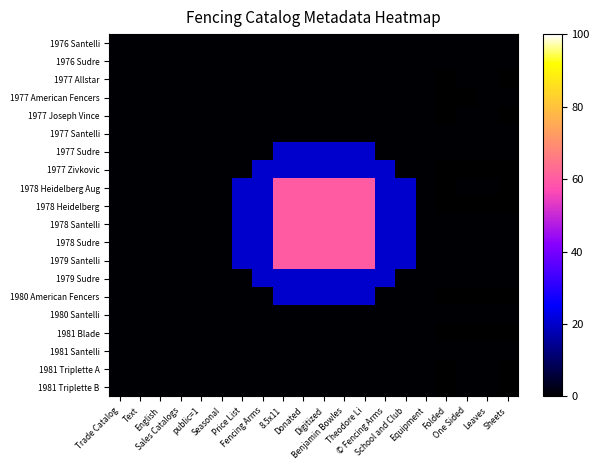

Reading left to right, what are all the values shown in this chart?

1976 Santelli: Trade Catalog=0.5	Text=0.5	English=0.5	Sales Catalogs=0.5	public=1=0.5	Seasonal=0.5	Price List=0.5	Fencing Arms=0.5	8.5x11=0.5	Donated=0.5	Digitized=0.5	Benjamin Bowles=0.5	Theodore Li=0.5	© Fencing Arms=0.5	School and Club=0.5	Equipment=0.5	Folded=0.5	One Sided=0.5	Leaves=0.5	Sheets=0.5
1976 Sudre: Trade Catalog=0.5	Text=0.5	English=0.5	Sales Catalogs=0.5	public=1=0.5	Seasonal=0.5	Price List=0.5	Fencing Arms=0.5	8.5x11=0.5	Donated=0.5	Digitized=0.5	Benjamin Bowles=0.5	Theodore Li=0.5	© Fencing Arms=0.5	School and Club=0.5	Equipment=0.5	Folded=0.5	One Sided=0.5	Leaves=0.5	Sheets=0.5
1977 Allstar: Trade Catalog=0.5	Text=0.5	English=0.5	Sales Catalogs=0.5	public=1=0.5	Seasonal=0.5	Price List=0.5	Fencing Arms=0.5	8.5x11=0.5	Donated=0.5	Digitized=0.5	Benjamin Bowles=0.5	Theodore Li=0.5	© Fencing Arms=0.5	School and Club=0.5	Equipment=0.5	Folded=0.0	One Sided=0.5	Leaves=0.5	Sheets=0.0
1977 American Fencers: Trade Catalog=0.5	Text=0.5	English=0.5	Sales Catalogs=0.5	public=1=0.5	Seasonal=0.5	Price List=0.5	Fencing Arms=0.5	8.5x11=0.5	Donated=0.5	Digitized=0.5	Benjamin Bowles=0.5	Theodore Li=0.5	© Fencing Arms=0.5	School and Club=0.5	Equipment=0.5	Folded=0.0	One Sided=0.0	Leaves=0.5	Sheets=0.5
1977 Joseph Vince: Trade Catalog=0.5	Text=0.5	English=0.5	Sales Catalogs=0.5	public=1=0.5	Seasonal=0.5	Price List=0.5	Fencing Arms=0.5	8.5x11=0.5	Donated=0.5	Digitized=0.5	Benjamin Bowles=0.5	Theodore Li=0.5	© Fencing Arms=0.5	School and Club=0.5	Equipment=0.5	Folded=0.0	One Sided=0.5	Leaves=0.5	Sheets=0.0
1977 Santelli: Trade Catalog=0.5	Text=0.5	English=0.5	Sales Catalogs=0.5	public=1=0.5	Seasonal=0.5	Price List=0.5	Fencing Arms=0.5	8.5x11=0.5	Donated=0.5	Digitized=0.5	Benjamin Bowles=0.5	Theodore Li=0.5	© Fencing Arms=0.5	School and Club=0.5	Equipment=0.5	Folded=0.5	One Sided=0.5	Leaves=0.5	Sheets=0.5
1977 Sudre: Trade Catalog=0.5	Text=0.5	English=0.5	Sales Catalogs=0.5	public=1=0.5	Seasonal=0.5	Price List=0.5	Fencing Arms=0.5	8.5x11=20.0	Donated=20.0	Digitized=20.0	Benjamin Bowles=20.0	Theodore Li=20.0	© Fencing Arms=0.5	School and Club=0.5	Equipment=0.5	Folded=0.5	One Sided=0.5	Leaves=0.5	Sheets=0.5
1977 Zivkovic: Trade Catalog=0.5	Text=0.5	English=0.5	Sales Catalogs=0.5	public=1=0.5	Seasonal=0.5	Price List=0.5	Fencing Arms=20.0	8.5x11=20.0	Donated=20.0	Digitized=20.0	Benjamin Bowles=20.0	Theodore Li=20.0	© Fencing Arms=20.0	School and Club=0.5	Equipment=0.5	Folded=0.0	One Sided=0.0	Leaves=0.0	Sheets=0.0
1978 Heidelberg Aug: Trade Catalog=0.5	Text=0.5	English=0.5	Sales Catalogs=0.5	public=1=0.5	Seasonal=0.5	Price List=20.0	Fencing Arms=20.0	8.5x11=60.0	Donated=60.0	Digitized=60.0	Benjamin Bowles=60.0	Theodore Li=60.0	© Fencing Arms=20.0	School and Club=20.0	Equipment=0.5	Folded=0.0	One Sided=0.5	Leaves=0.5	Sheets=0.0
1978 Heidelberg: Trade Catalog=0.5	Text=0.5	English=0.5	Sales Catalogs=0.5	public=1=0.5	Seasonal=0.5	Price List=20.0	Fencing Arms=20.0	8.5x11=60.0	Donated=60.0	Digitized=60.0	Benjamin Bowles=60.0	Theodore Li=60.0	© Fencing Arms=20.0	School and Club=20.0	Equipment=0.5	Folded=0.0	One Sided=0.0	Leaves=0.0	Sheets=0.0
1978 Santelli: Trade Catalog=0.5	Text=0.5	English=0.5	Sales Catalogs=0.5	public=1=0.5	Seasonal=0.5	Price List=20.0	Fencing Arms=20.0	8.5x11=60.0	Donated=60.0	Digitized=60.0	Benjamin Bowles=60.0	Theodore Li=60.0	© Fencing Arms=20.0	School and Club=20.0	Equipment=0.5	Folded=0.5	One Sided=0.5	Leaves=0.5	Sheets=0.5
1978 Sudre: Trade Catalog=0.5	Text=0.5	English=0.5	Sales Catalogs=0.5	public=1=0.5	Seasonal=0.5	Price List=20.0	Fencing Arms=20.0	8.5x11=60.0	Donated=60.0	Digitized=60.0	Benjamin Bowles=60.0	Theodore Li=60.0	© Fencing Arms=20.0	School and Club=20.0	Equipment=0.5	Folded=0.5	One Sided=0.5	Leaves=0.5	Sheets=0.5
1979 Santelli: Trade Catalog=0.5	Text=0.5	English=0.5	Sales Catalogs=0.5	public=1=0.5	Seasonal=0.5	Price List=20.0	Fencing Arms=20.0	8.5x11=60.0	Donated=60.0	Digitized=60.0	Benjamin Bowles=60.0	Theodore Li=60.0	© Fencing Arms=20.0	School and Club=20.0	Equipment=0.5	Folded=0.5	One Sided=0.5	Leaves=0.5	Sheets=0.5
1979 Sudre: Trade Catalog=0.5	Text=0.5	English=0.5	Sales Catalogs=0.5	public=1=0.5	Seasonal=0.5	Price List=0.5	Fencing Arms=20.0	8.5x11=20.0	Donated=20.0	Digitized=20.0	Benjamin Bowles=20.0	Theodore Li=20.0	© Fencing Arms=20.0	School and Club=0.5	Equipment=0.5	Folded=0.5	One Sided=0.5	Leaves=0.5	Sheets=0.5
1980 American Fencers: Trade Catalog=0.5	Text=0.5	English=0.5	Sales Catalogs=0.5	public=1=0.5	Seasonal=0.5	Price List=0.5	Fencing Arms=0.5	8.5x11=20.0	Donated=20.0	Digitized=20.0	Benjamin Bowles=20.0	Theodore Li=20.0	© Fencing Arms=0.5	School and Club=0.5	Equipment=0.5	Folded=0.0	One Sided=0.0	Leaves=0.0	Sheets=0.0
1980 Santelli: Trade Catalog=0.5	Text=0.5	English=0.5	Sales Catalogs=0.5	public=1=0.5	Seasonal=0.5	Price List=0.5	Fencing Arms=0.5	8.5x11=0.5	Donated=0.5	Digitized=0.5	Benjamin Bowles=0.5	Theodore Li=0.5	© Fencing Arms=0.5	School and Club=0.5	Equipment=0.5	Folded=0.5	One Sided=0.5	Leaves=0.5	Sheets=0.5
1981 Blade: Trade Catalog=0.5	Text=0.5	English=0.5	Sales Catalogs=0.5	public=1=0.5	Seasonal=0.5	Price List=0.5	Fencing Arms=0.5	8.5x11=0.5	Donated=0.5	Digitized=0.5	Benjamin Bowles=0.5	Theodore Li=0.5	© Fencing Arms=0.5	School and Club=0.5	Equipment=0.5	Folded=0.0	One Sided=0.0	Leaves=0.0	Sheets=0.0
1981 Santelli: Trade Catalog=0.5	Text=0.5	English=0.5	Sales Catalogs=0.5	public=1=0.5	Seasonal=0.5	Price List=0.5	Fencing Arms=0.5	8.5x11=0.5	Donated=0.5	Digitized=0.5	Benjamin Bowles=0.5	Theodore Li=0.5	© Fencing Arms=0.5	School and Club=0.5	Equipment=0.5	Folded=0.5	One Sided=0.5	Leaves=0.5	Sheets=0.5
1981 Triplette A: Trade Catalog=0.5	Text=0.5	English=0.5	Sales Catalogs=0.5	public=1=0.5	Seasonal=0.5	Price List=0.5	Fencing Arms=0.5	8.5x11=0.5	Donated=0.5	Digitized=0.5	Benjamin Bowles=0.5	Theodore Li=0.5	© Fencing Arms=0.5	School and Club=0.5	Equipment=0.5	Folded=0.0	One Sided=0.5	Leaves=0.5	Sheets=0.0
1981 Triplette B: Trade Catalog=0.5	Text=0.5	English=0.5	Sales Catalogs=0.5	public=1=0.5	Seasonal=0.5	Price List=0.5	Fencing Arms=0.5	8.5x11=0.5	Donated=0.5	Digitized=0.5	Benjamin Bowles=0.5	Theodore Li=0.5	© Fencing Arms=0.5	School and Club=0.5	Equipment=0.5	Folded=0.0	One Sided=0.5	Leaves=0.5	Sheets=0.0